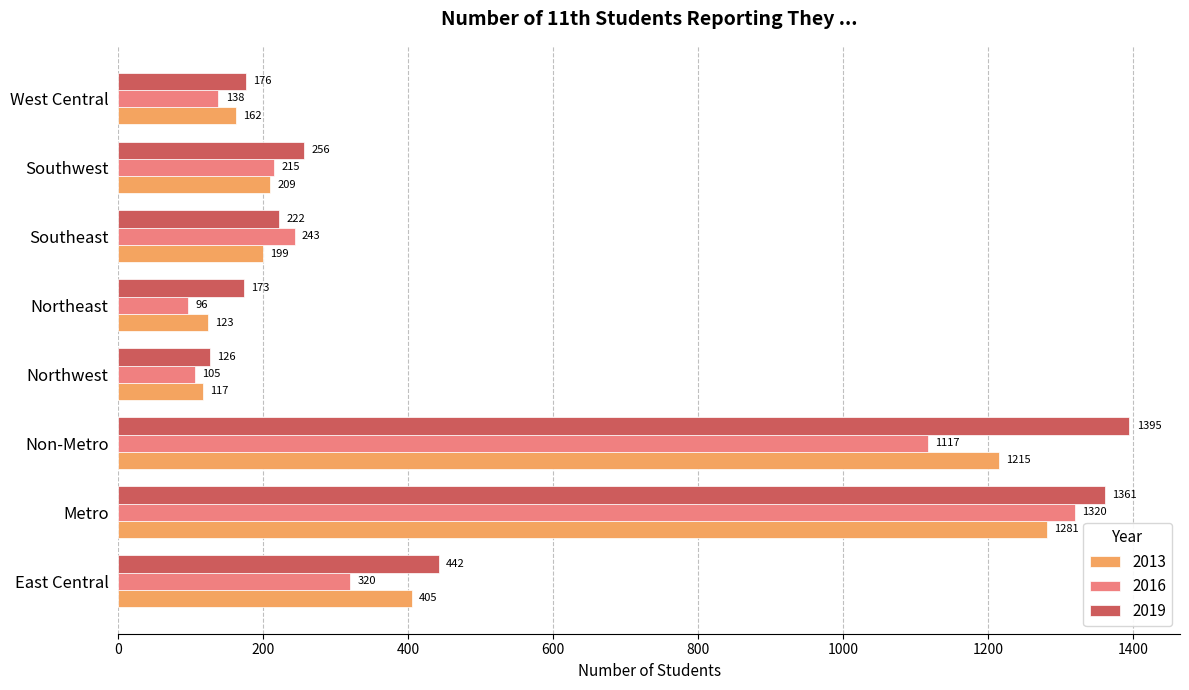

What is the difference between the maximum and minimum values in the 2016 series?

1224